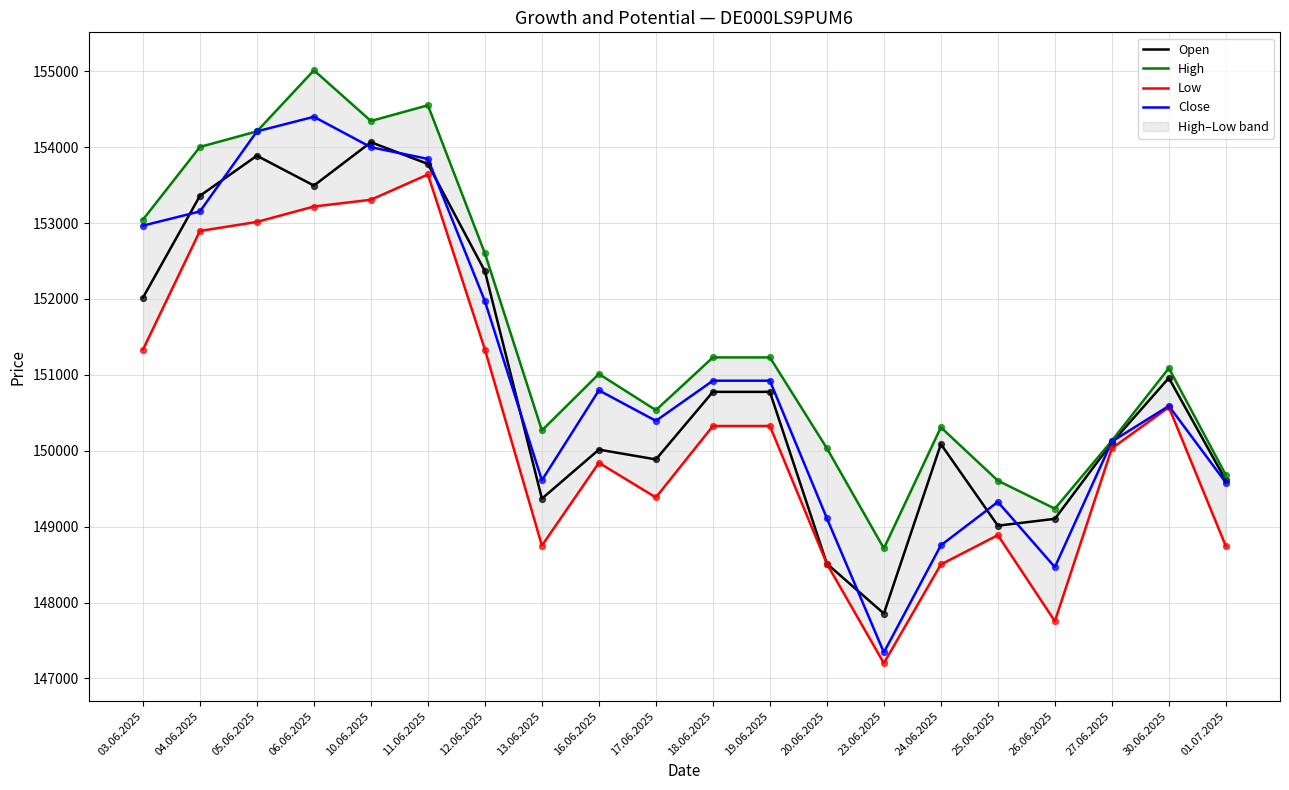

Which series reaches the maximum Y coordinate?

High